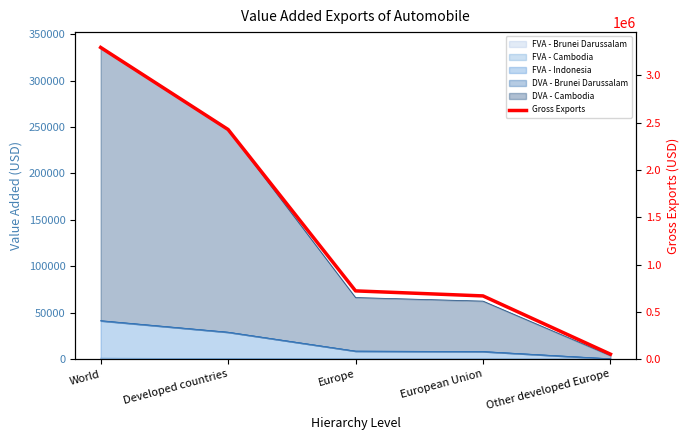

True or false: the data has more than 1 interior local peaks.

False